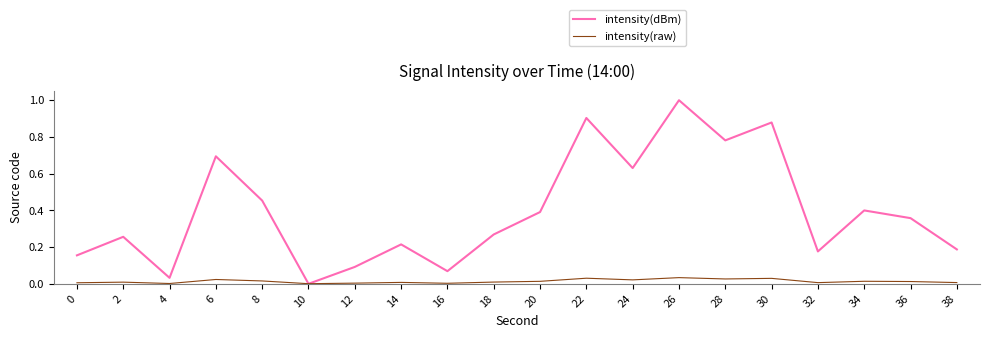

Count the number of categories in the chart.

20